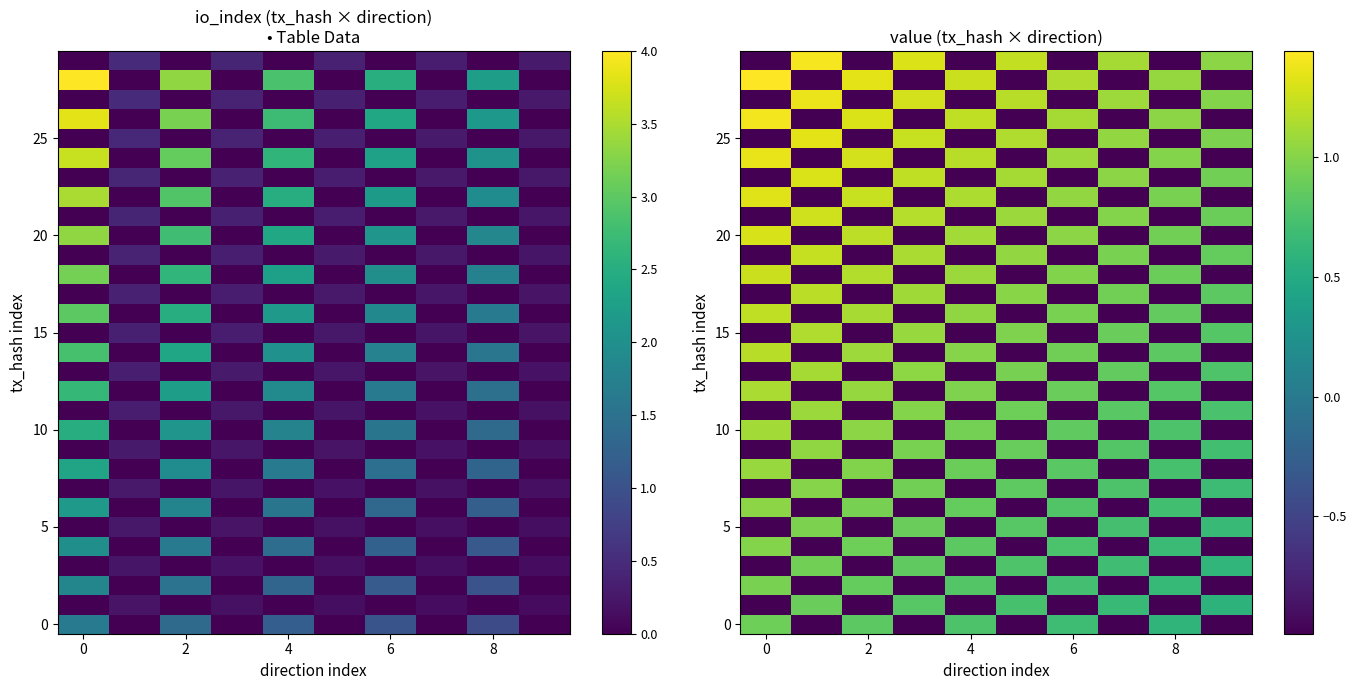

At how many categories does at least one series exceed 0?

10